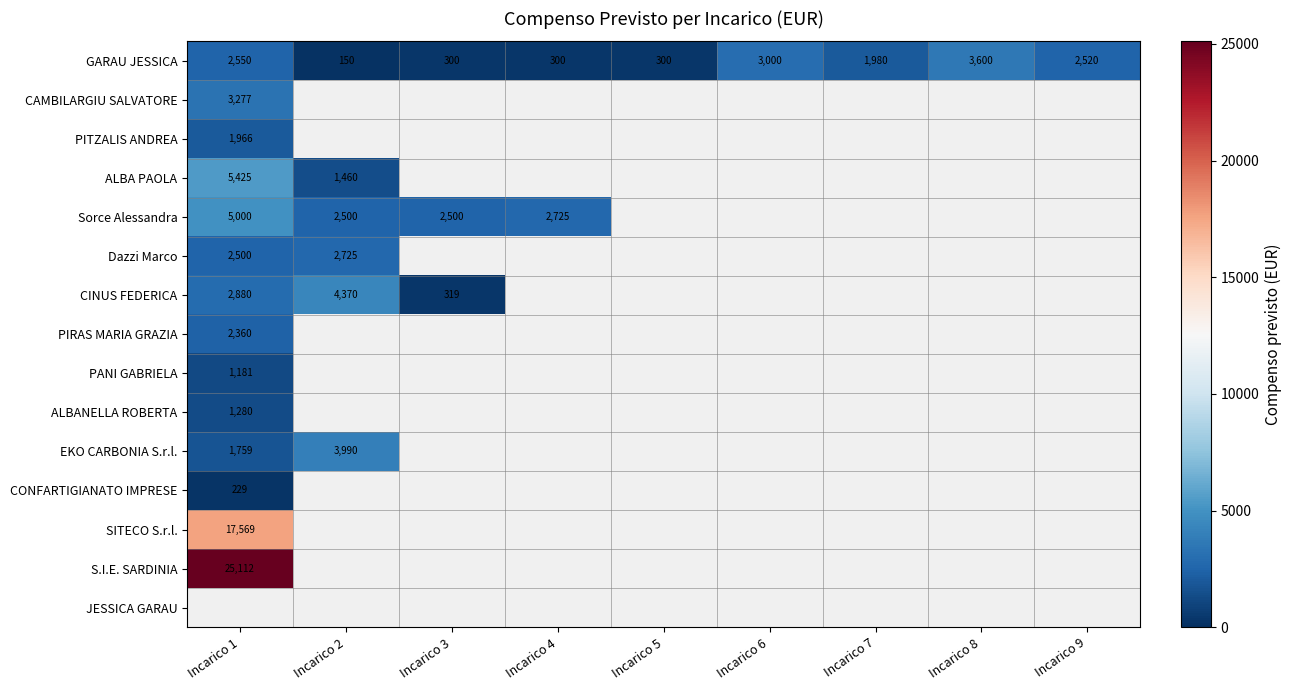

At which category does the chart reach its minimum across all series?

Incarico 2